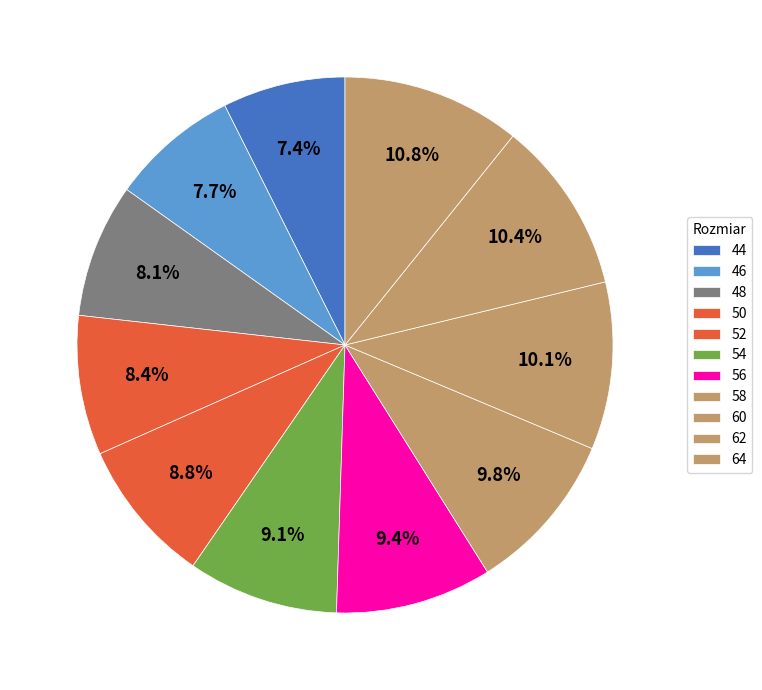

Combined, do 50 and 60 account for over 50%?

No